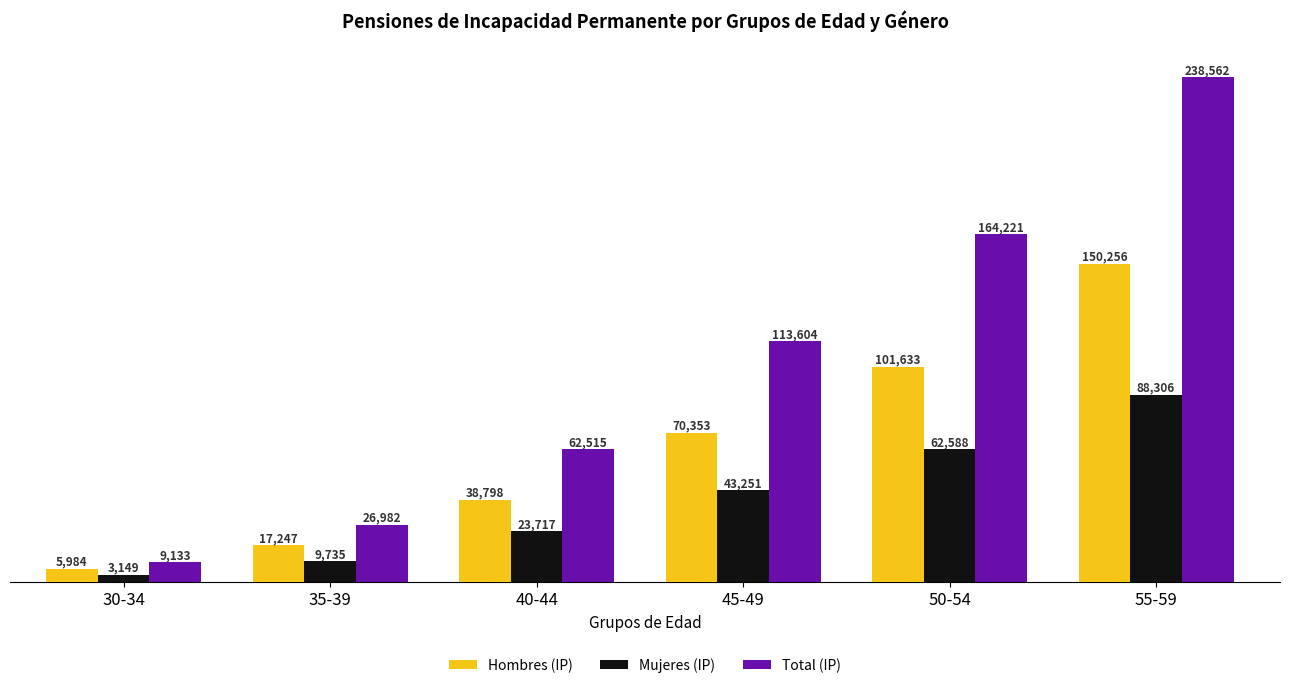

What is the spread (max minus min) of values at 55-59?

150256